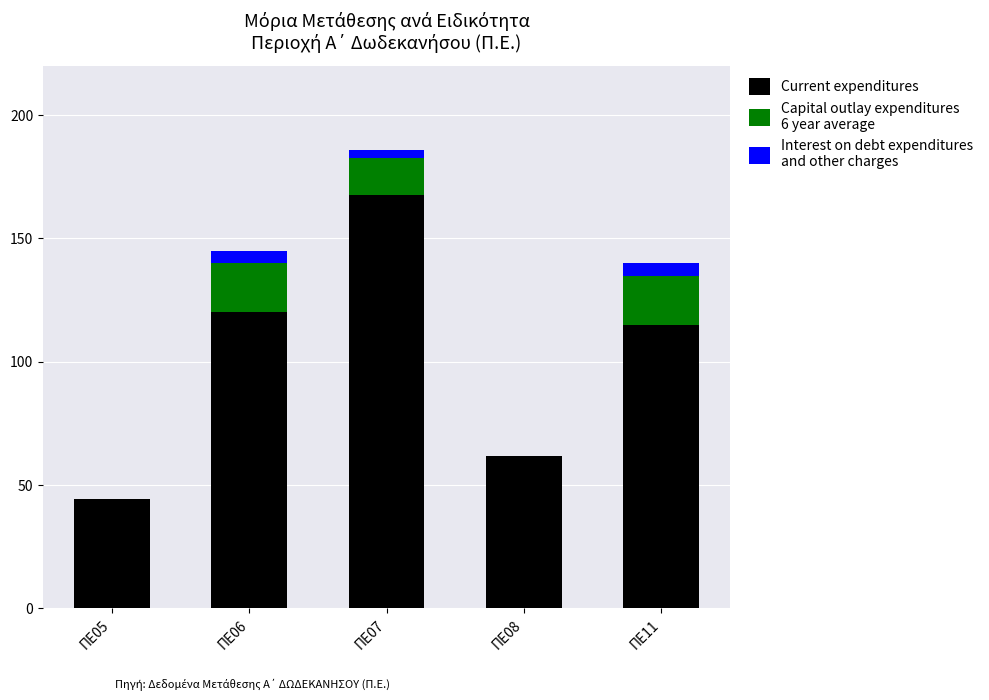

At which category is the sum across all series the highest?

ΠΕ07